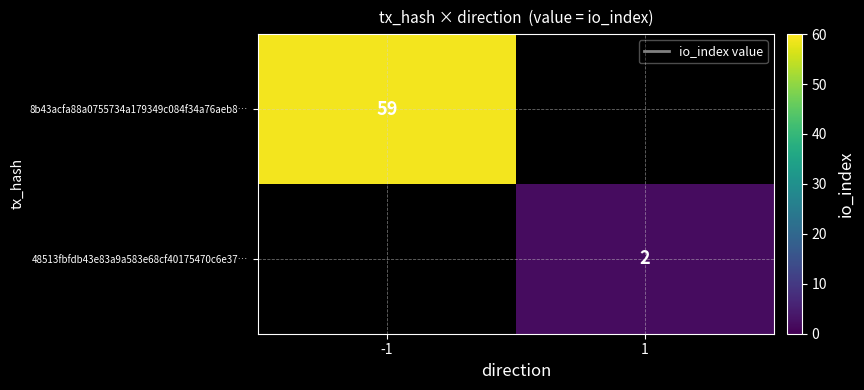

The value of 8b43acfa88a0755734a179349c084f34a76aeb8… at -1 is 59. True or false?

True